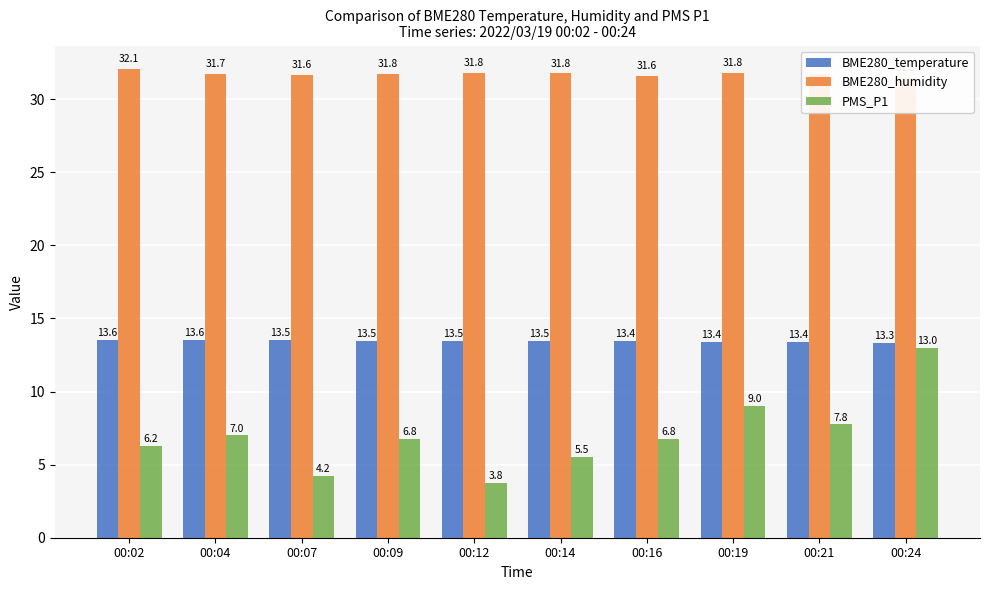

What is the sum of all PMS_P1 values?

70.0